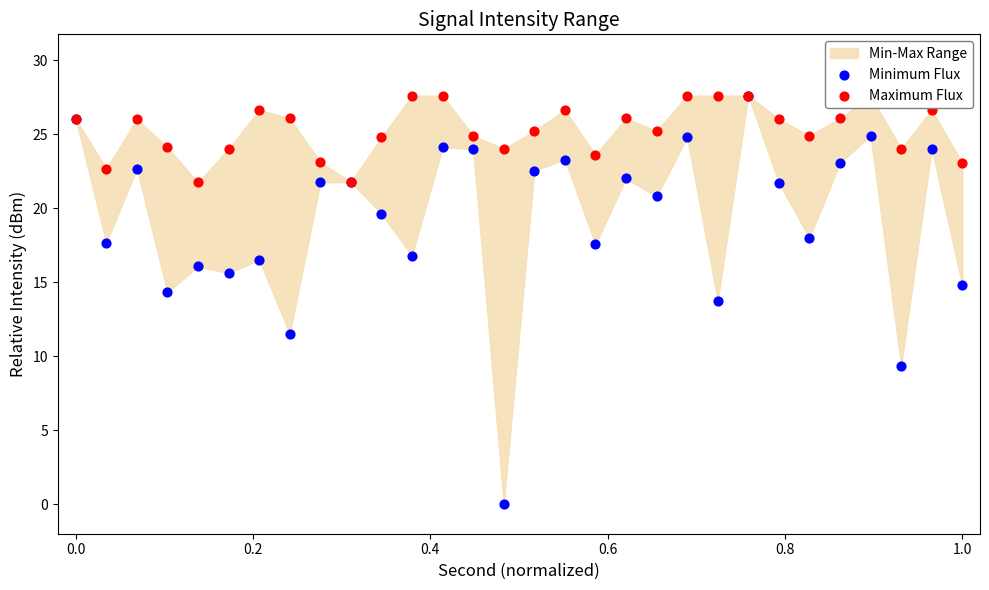

Which series reaches the minimum Y coordinate?

Minimum Flux